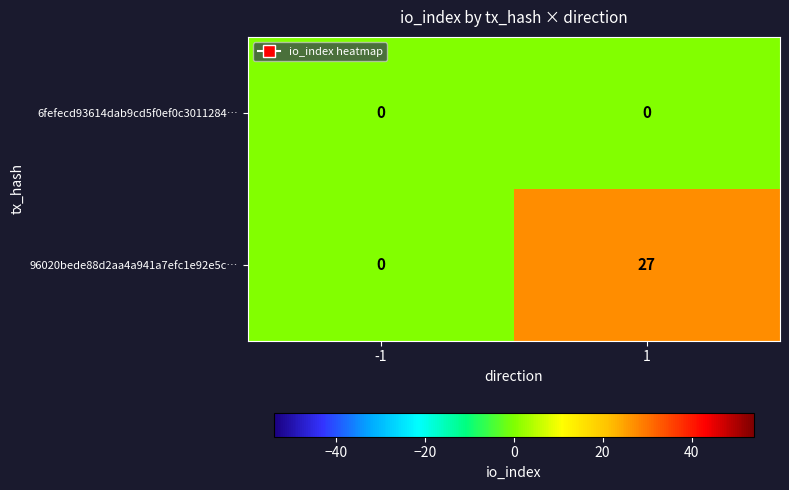

What is the total value across all series at 1?

27